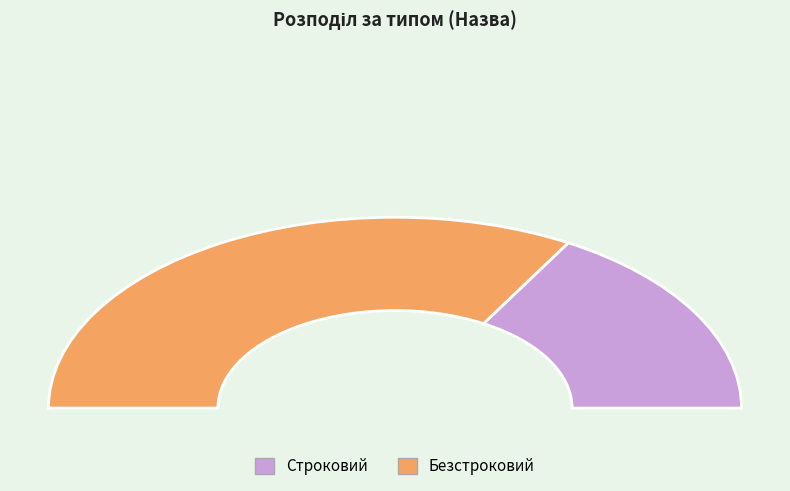

What is the smallest slice in the pie chart?

Строковий